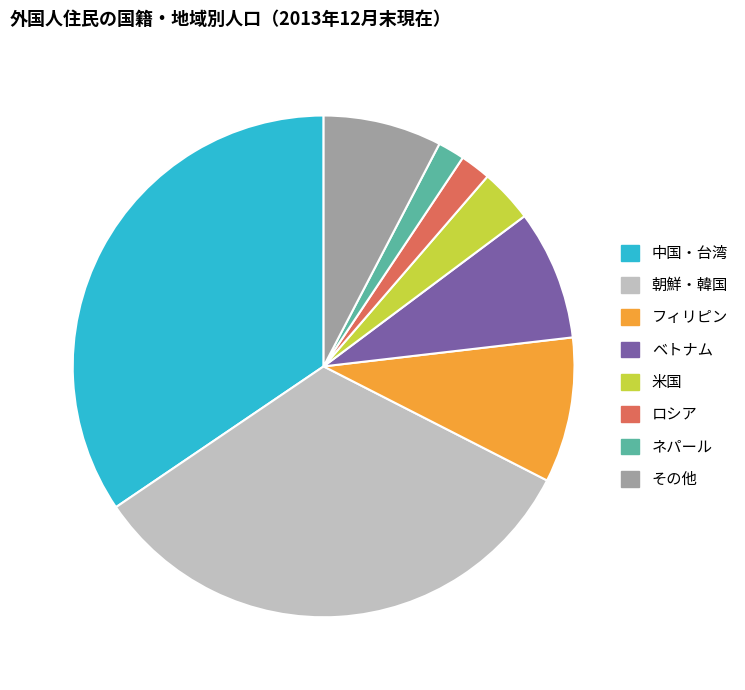

Does ネパール represent more than half of the total?

No